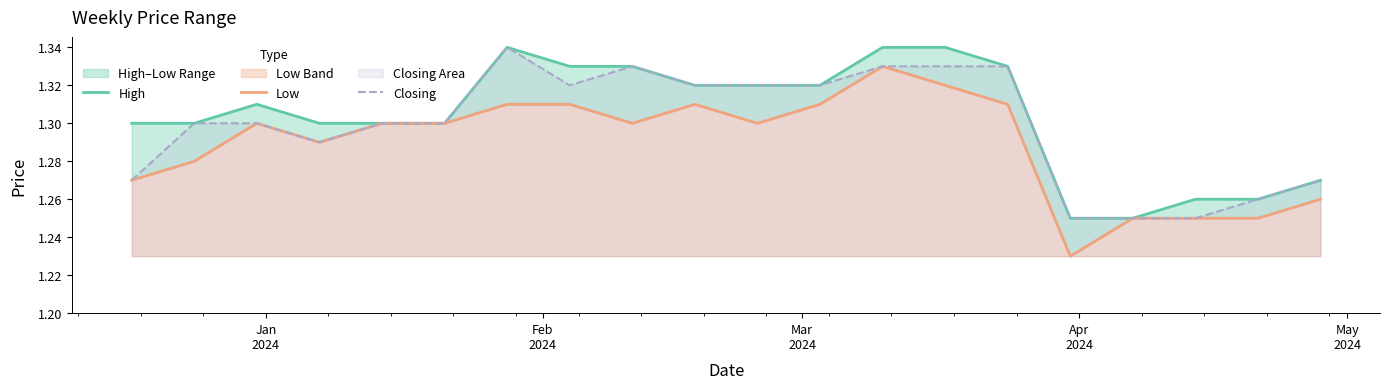

How many distinct data groups are displayed?

3